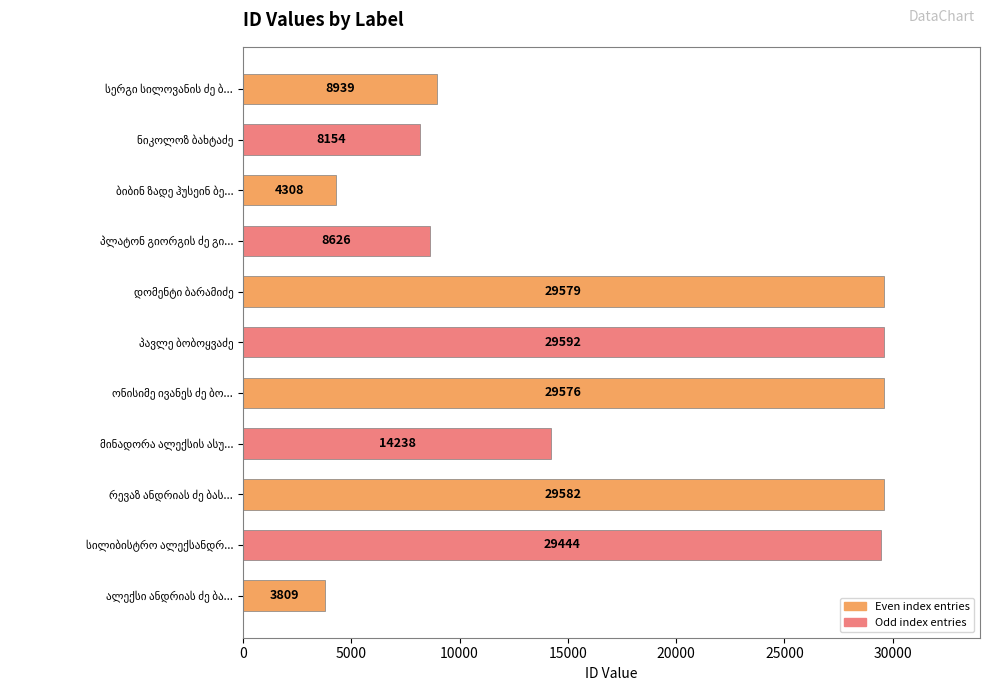

What is the greatest value displayed?

29592